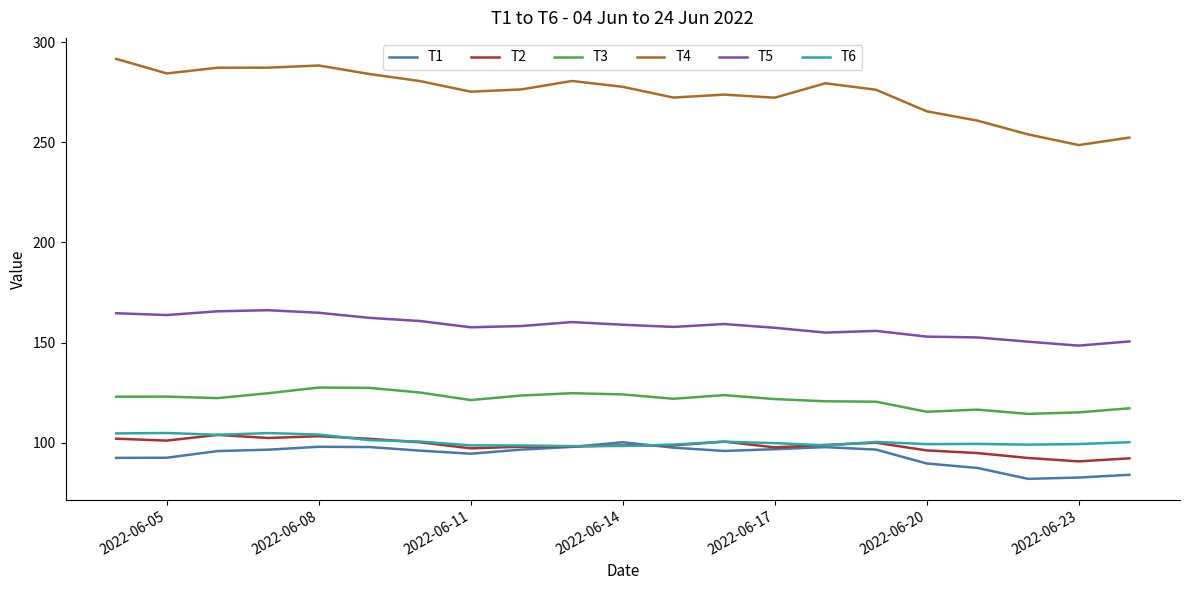

Which series has the largest total across all categories?

T4